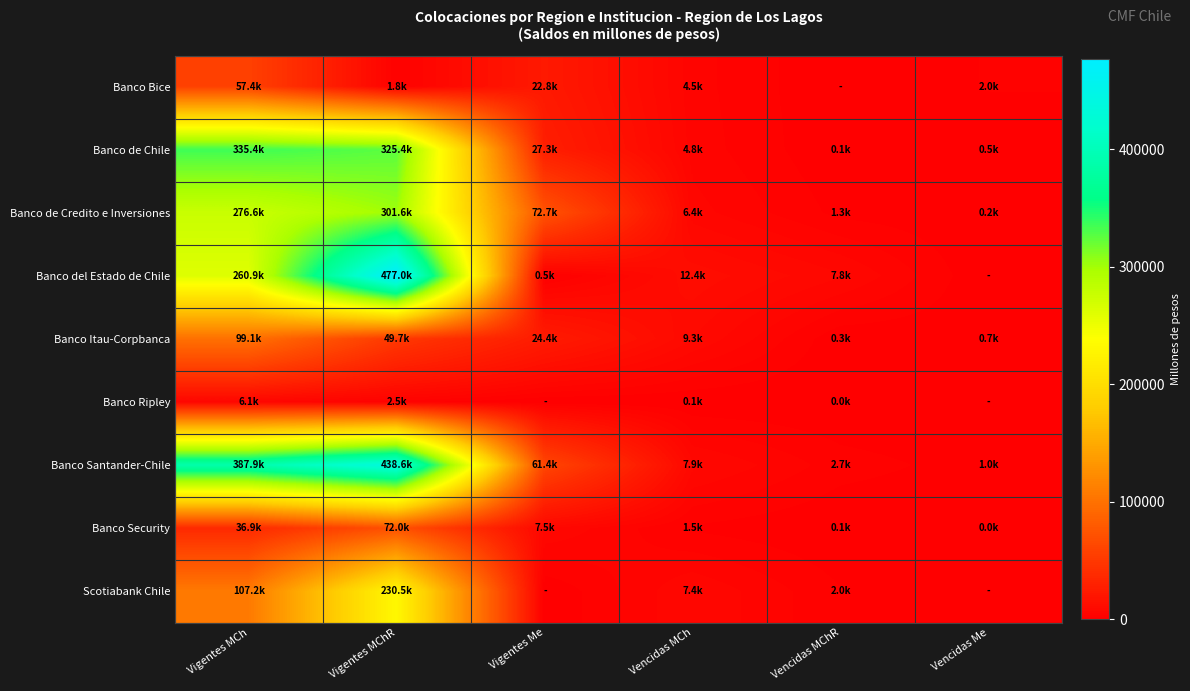

At how many categories does at least one series exceed 141585?

2